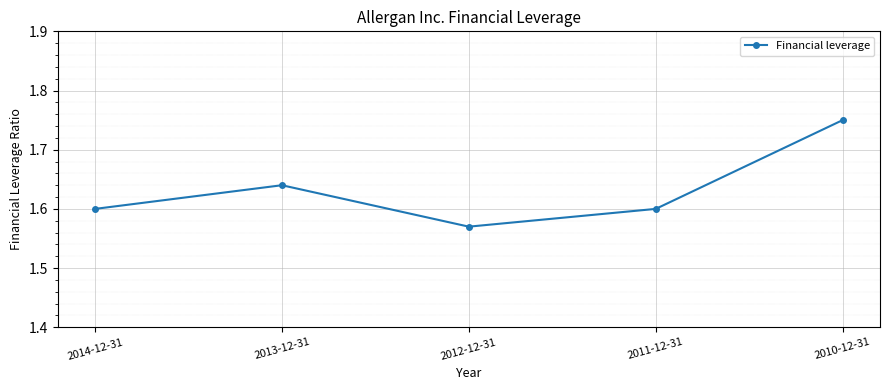

Count the values in the range 1 to 2.

5